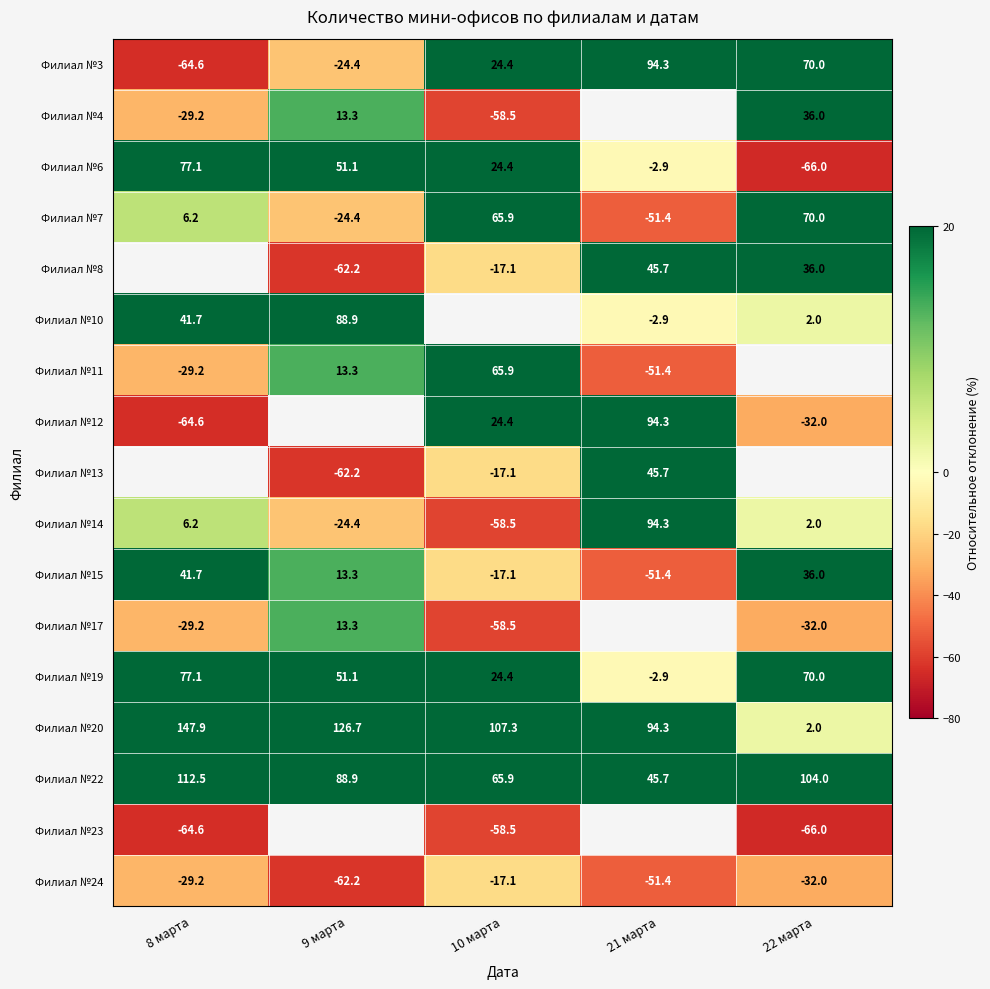

Rank the categories by Филиал №11 value from highest to lowest.

10 марта, 9 марта, 8 марта, 21 марта, 22 марта